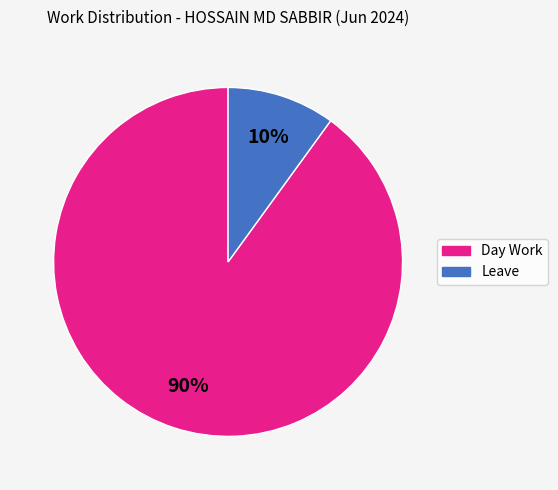

Is the sum of Leave and Day Work greater than half?

Yes